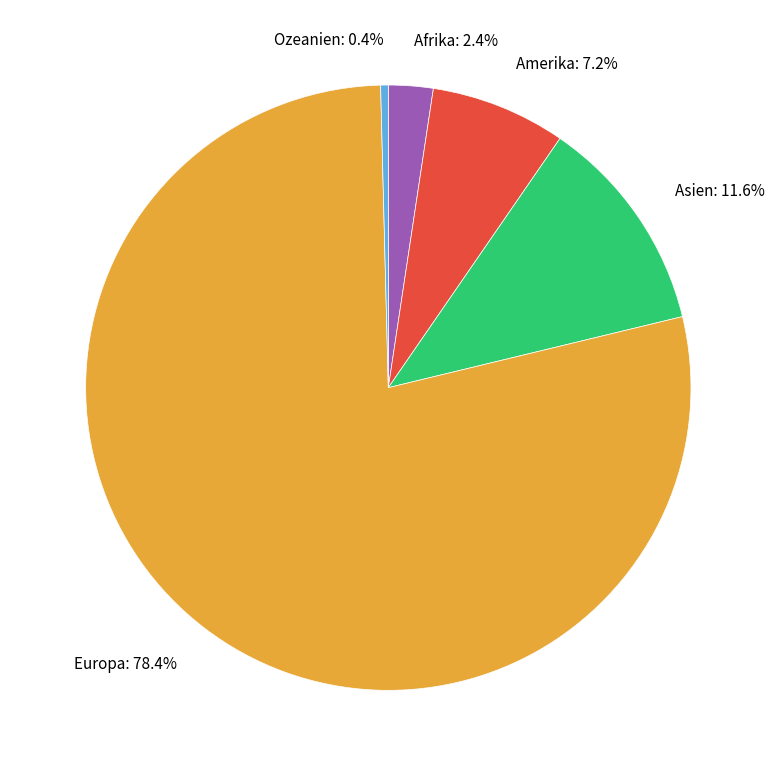

To the nearest percent, what percentage of the pie is Europa?

78%